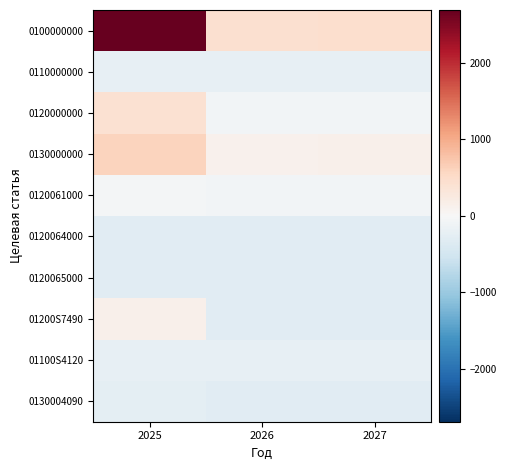

At 2027, list the series in order from largest to smallest.

0100000000, 0130000000, 0120000000, 0120061000, 0110000000, 01100S4120, 0120064000, 0120065000, 01200S7490, 0130004090